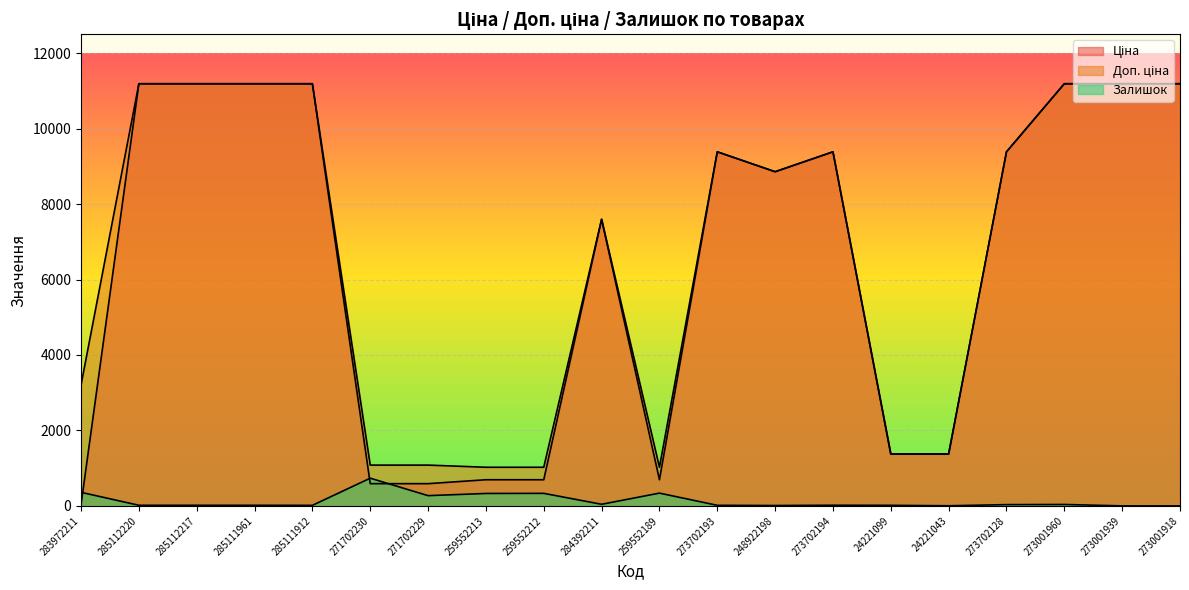

True or false: Ціна has more than 1 points higher than both neighbors.

True